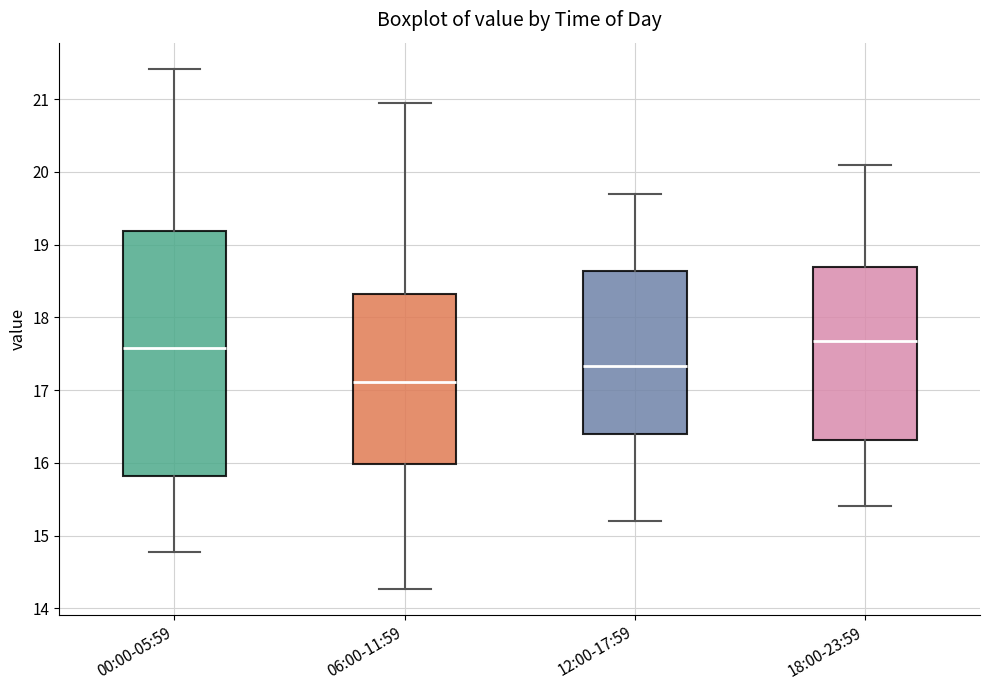

Reading left to right, transcribe this box plot: for each box, give where its median line is, the range the box spans, and where its two whiskers end, as read against the y-axis. The values are not printed on the chart, so give them approximately, as read against the axis.

00:00-05:59: median 17.6, box 15.8 to 19.2, whiskers 14.8 to 21.4
06:00-11:59: median 17.1, box 16.0 to 18.3, whiskers 14.3 to 21.0
12:00-17:59: median 17.3, box 16.4 to 18.6, whiskers 15.2 to 19.7
18:00-23:59: median 17.7, box 16.3 to 18.7, whiskers 15.4 to 20.1